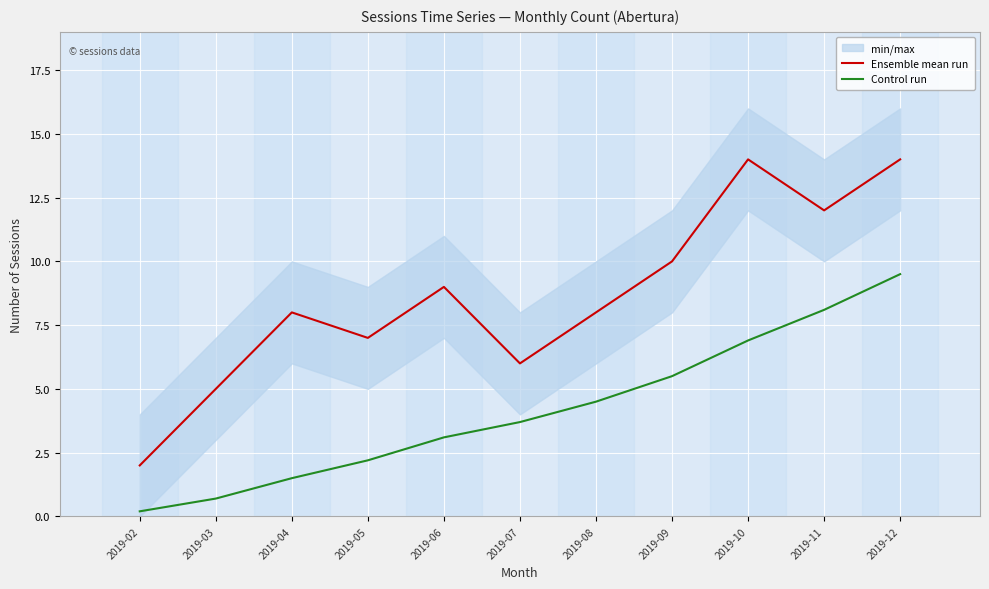

True or false: Control run and Ensemble mean run intersect in this chart.

False